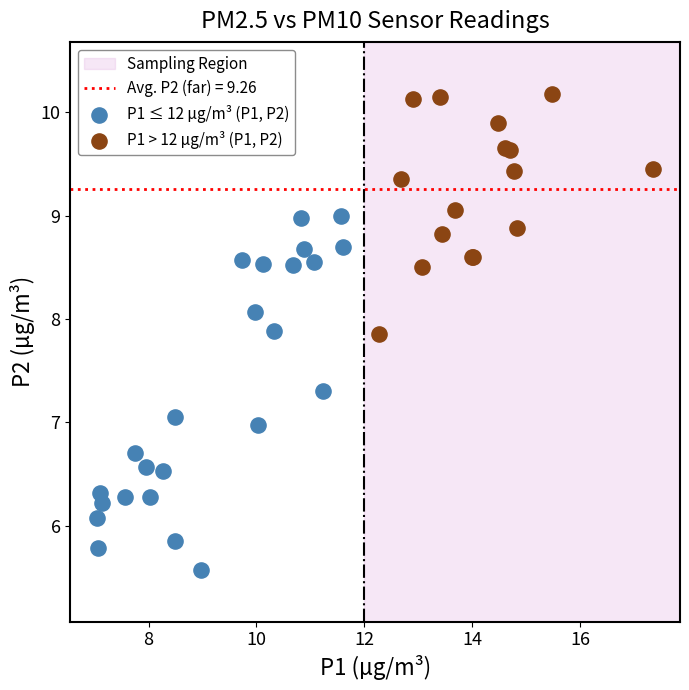

Which series reaches the minimum Y coordinate?

P1 ≤ 12 µg/m³ (P1, P2)